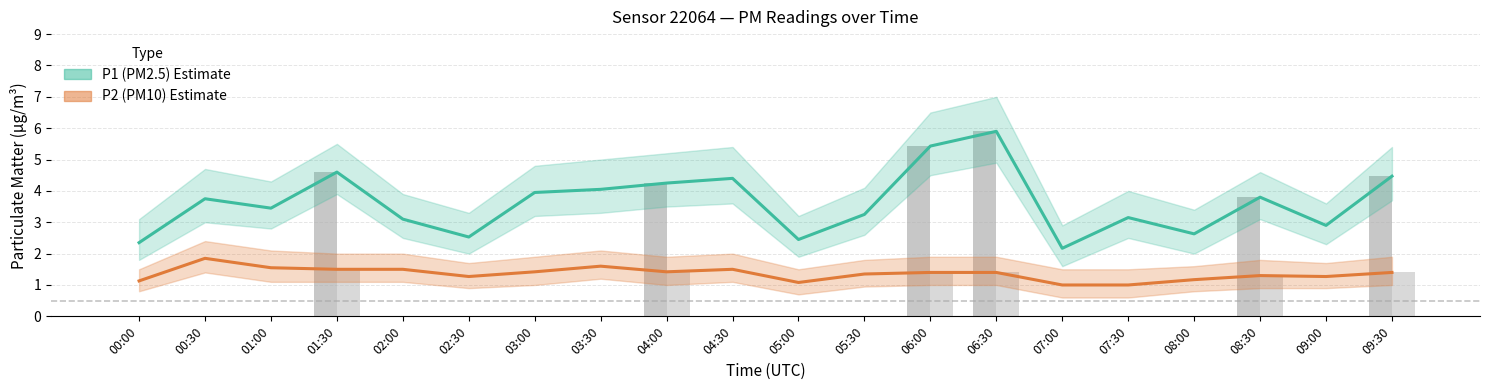

At which category is the sum across all series the highest?

06:30